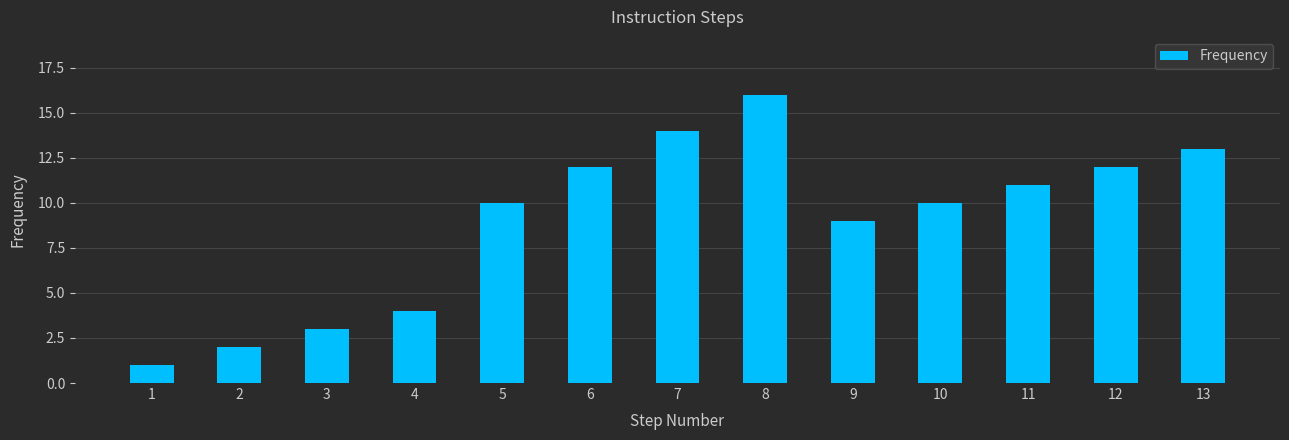

The value at 6 is 12. True or false?

True